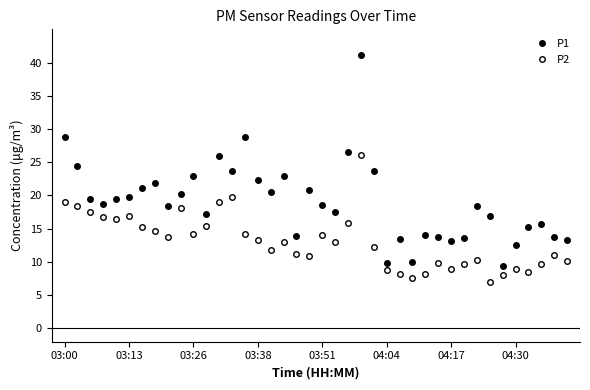

How many data points does each series have?

40